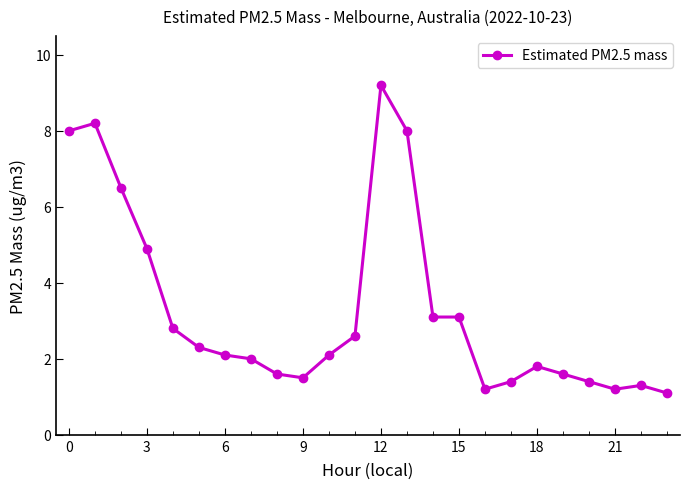

What is the greatest value displayed?

9.2